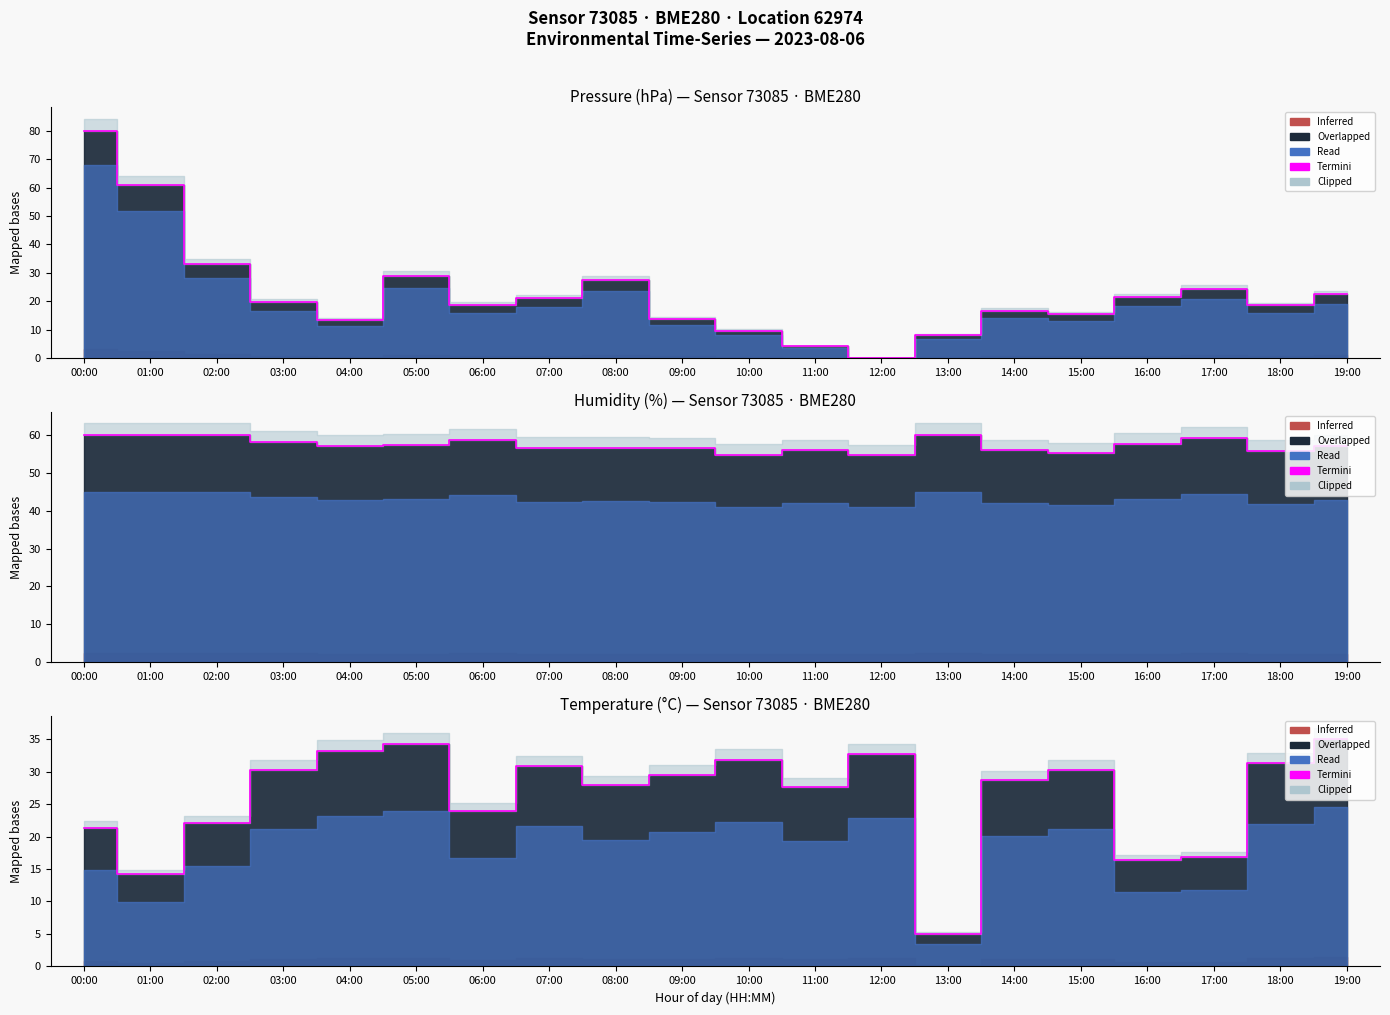

What is the difference between the values at 13:00 and 10:00?

26.8